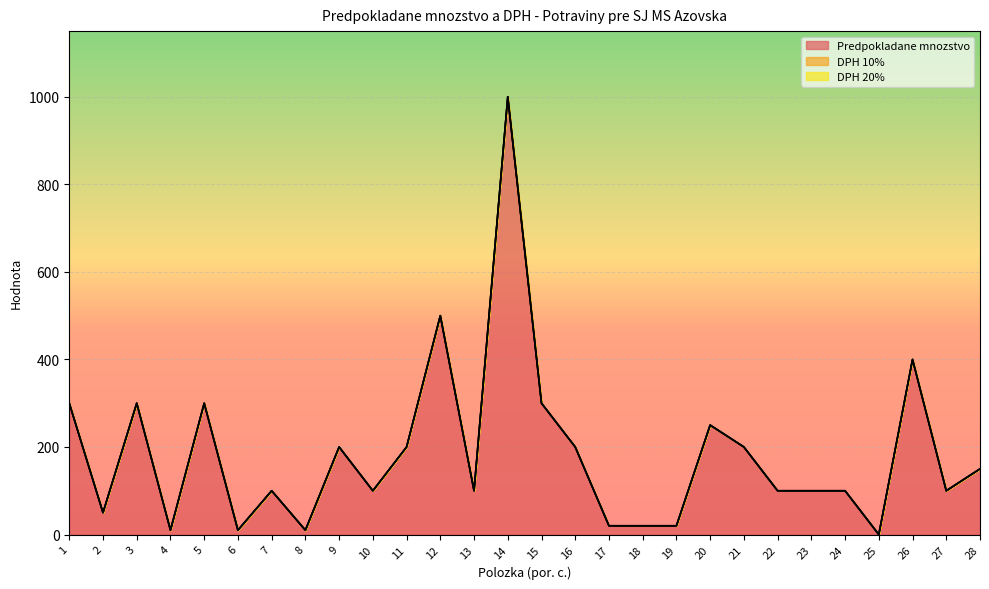

List the series in order of their peak value, highest first.

Predpokladane mnozstvo, DPH 10%, DPH 20%